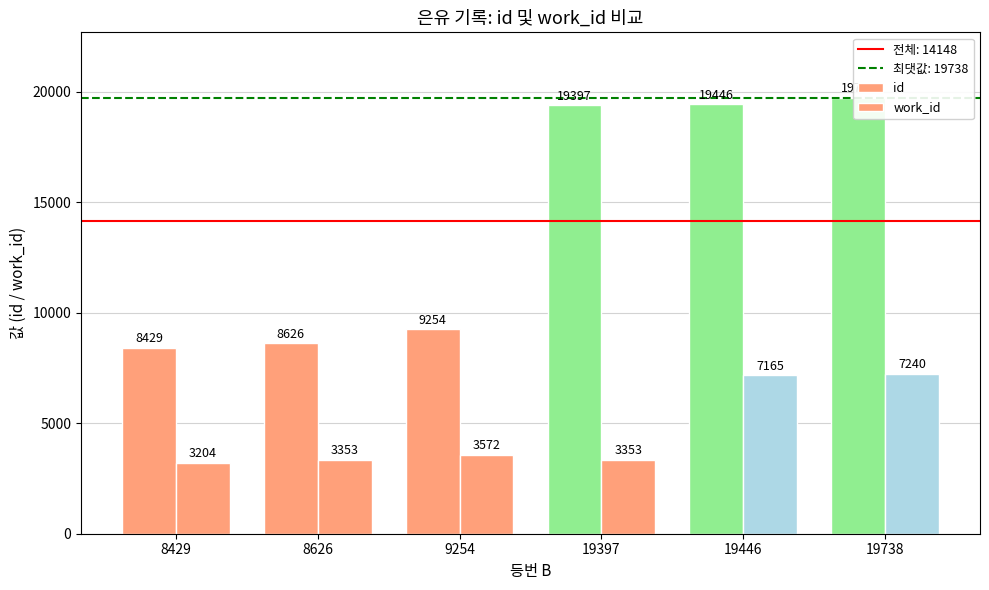

What is the difference between the maximum and minimum values in the work_id series?

4036